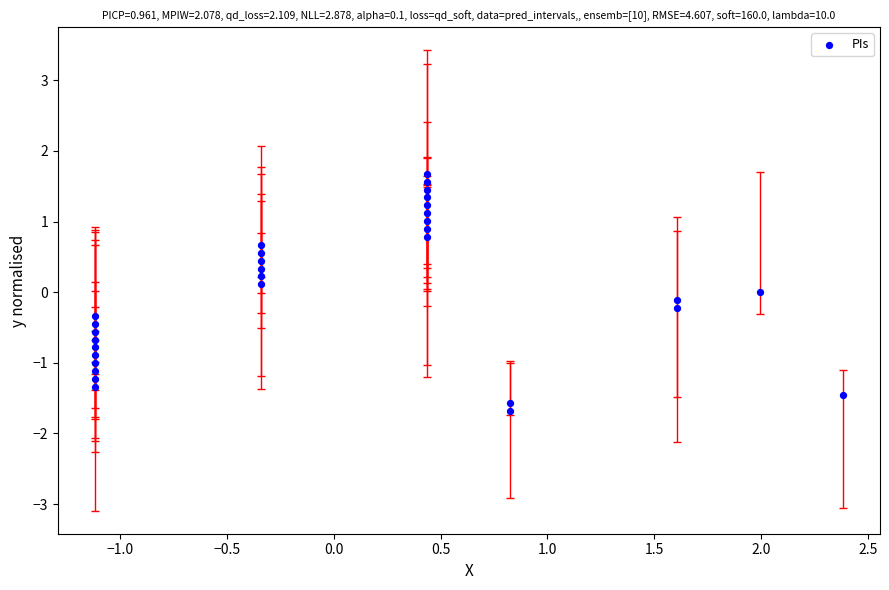

What is the range of Y values (max minus min)?

3.4